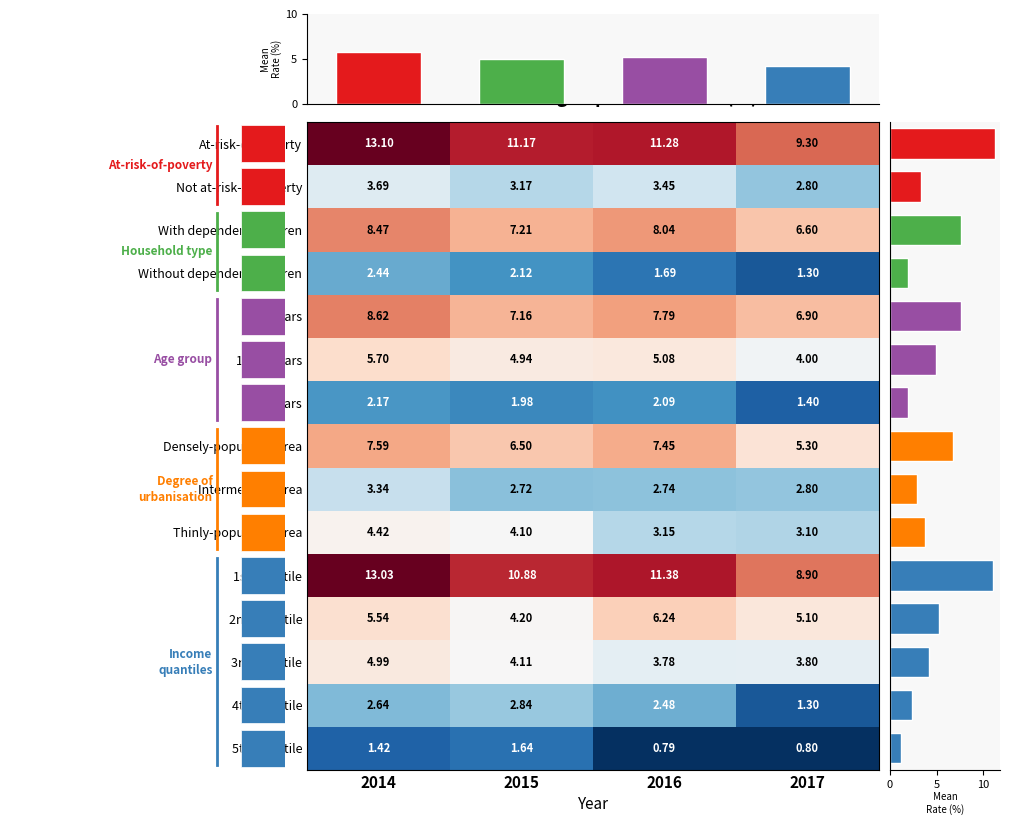

Where is At-risk-of-poverty nearest to the value 11?

2015